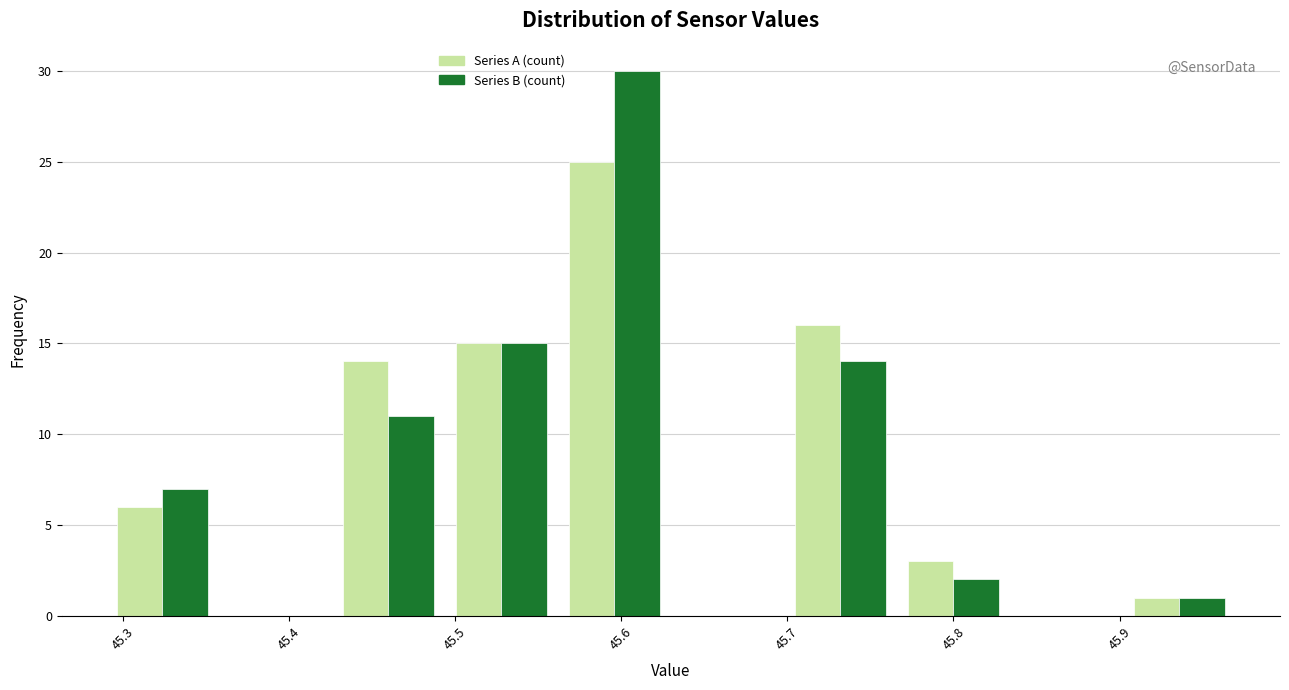

Reading left to right, transcribe this chart: for each range on the x-axis, give the height of each series' bar. Neither the bar edges nor the heights are printed on the chart, so give them approximately, as read against the axes.

45.290 to 45.358: Series A (count)=6	Series B (count)=7
45.358 to 45.426: Series A (count)=0	Series B (count)=0
45.426 to 45.494: Series A (count)=14	Series B (count)=11
45.494 to 45.562: Series A (count)=15	Series B (count)=15
45.562 to 45.630: Series A (count)=25	Series B (count)=30
45.630 to 45.698: Series A (count)=0	Series B (count)=0
45.698 to 45.766: Series A (count)=16	Series B (count)=14
45.766 to 45.834: Series A (count)=3	Series B (count)=2
45.834 to 45.902: Series A (count)=0	Series B (count)=0
45.902 to 45.970: Series A (count)=1	Series B (count)=1